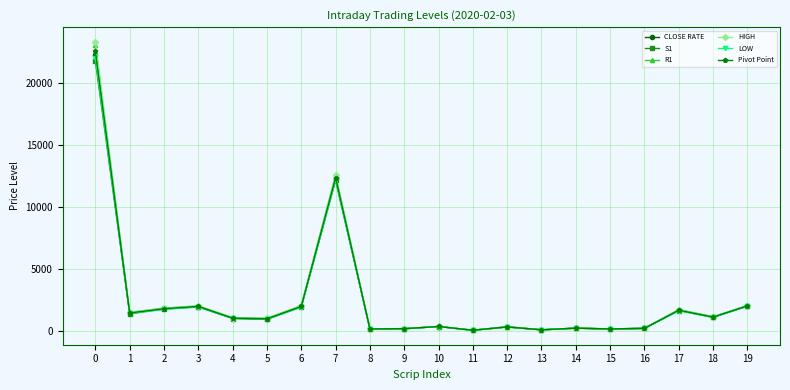

What are all the series names shown in the legend?

CLOSE RATE, S1, R1, HIGH, LOW, Pivot Point